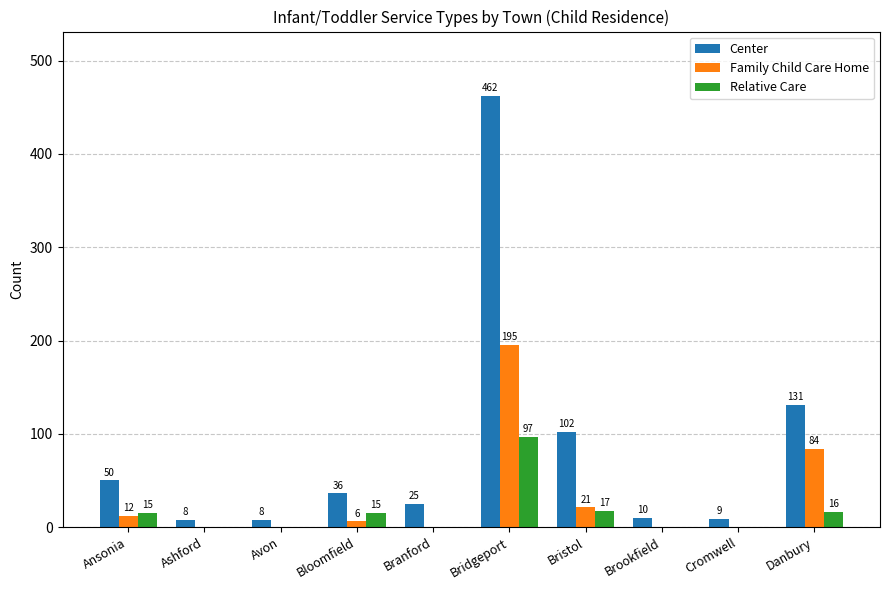

What is the difference between the Center values at Bloomfield and Danbury?

95